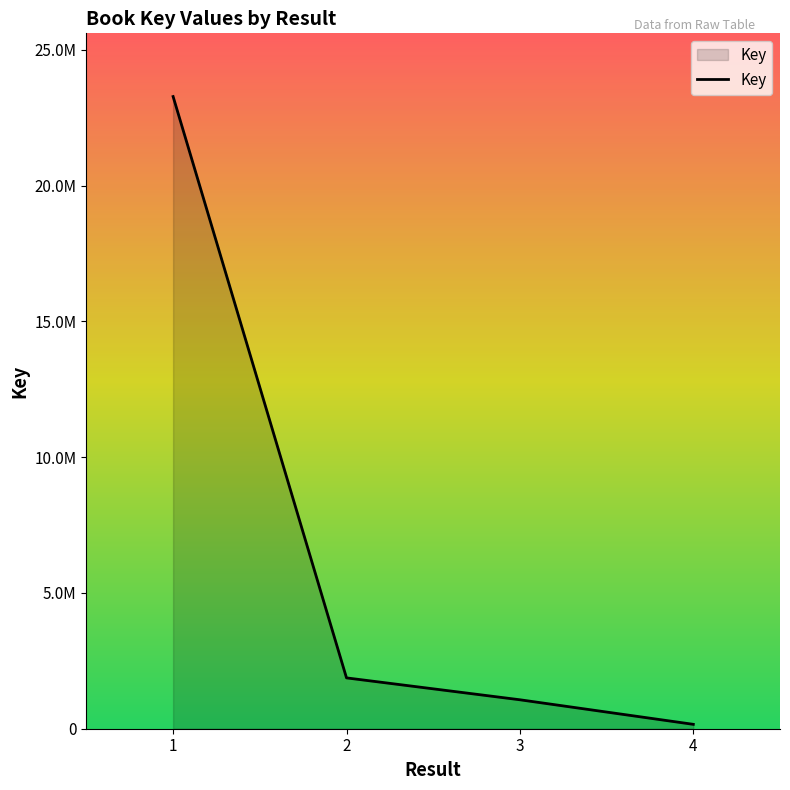

What is the value of the 2nd point from the left?

1871806